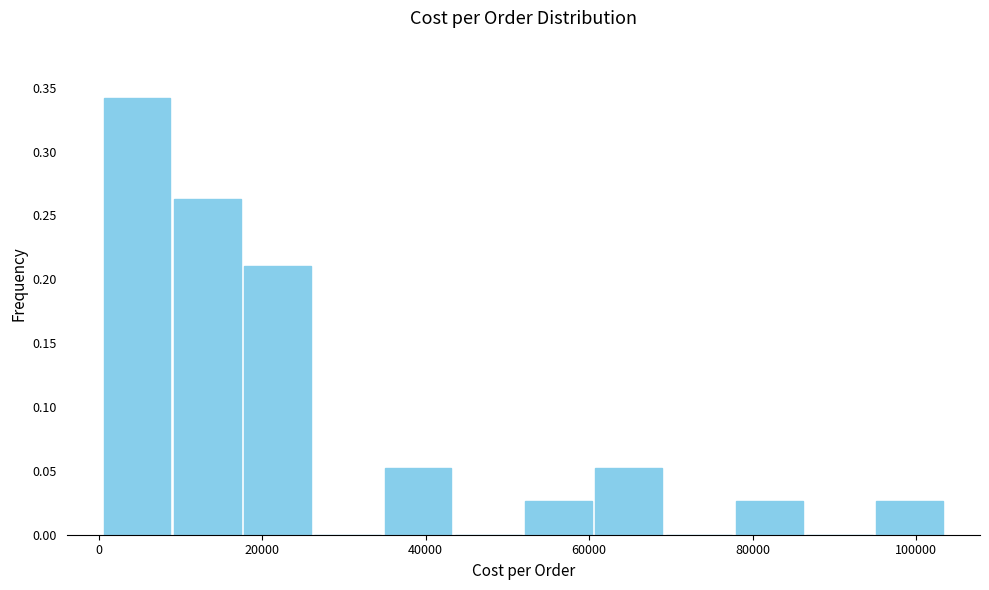

Over which range of the x-axis is the bar tallest?

0 to 8000